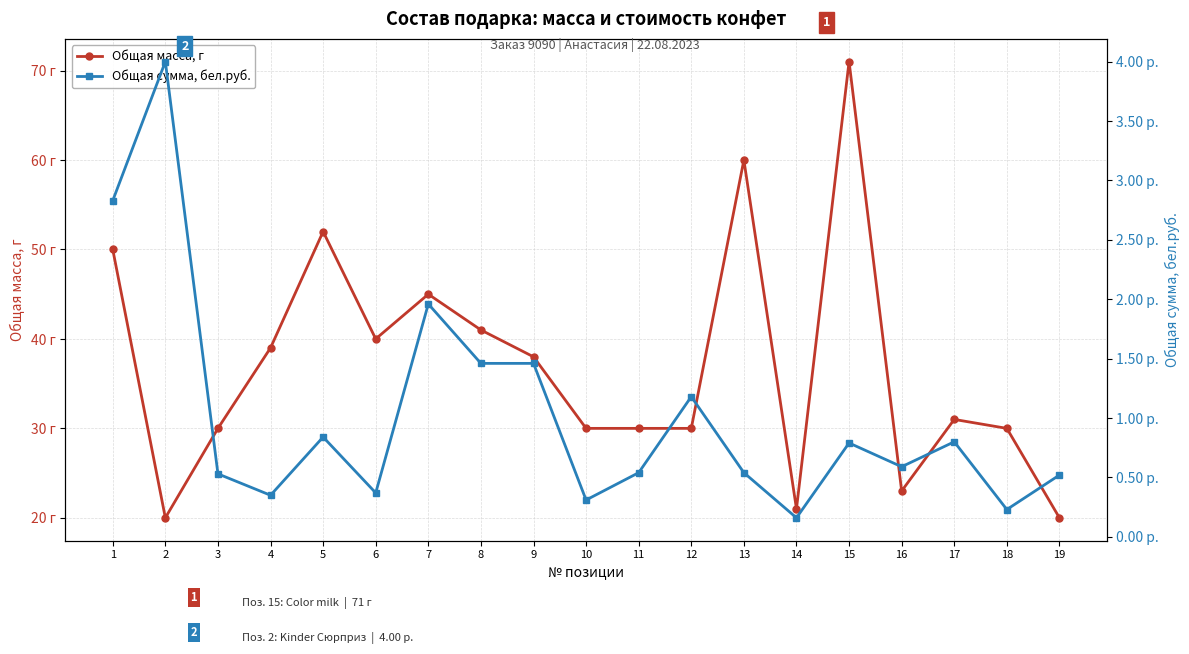

Between 4 and 11, which series saw the biggest shift?

Общая масса, г